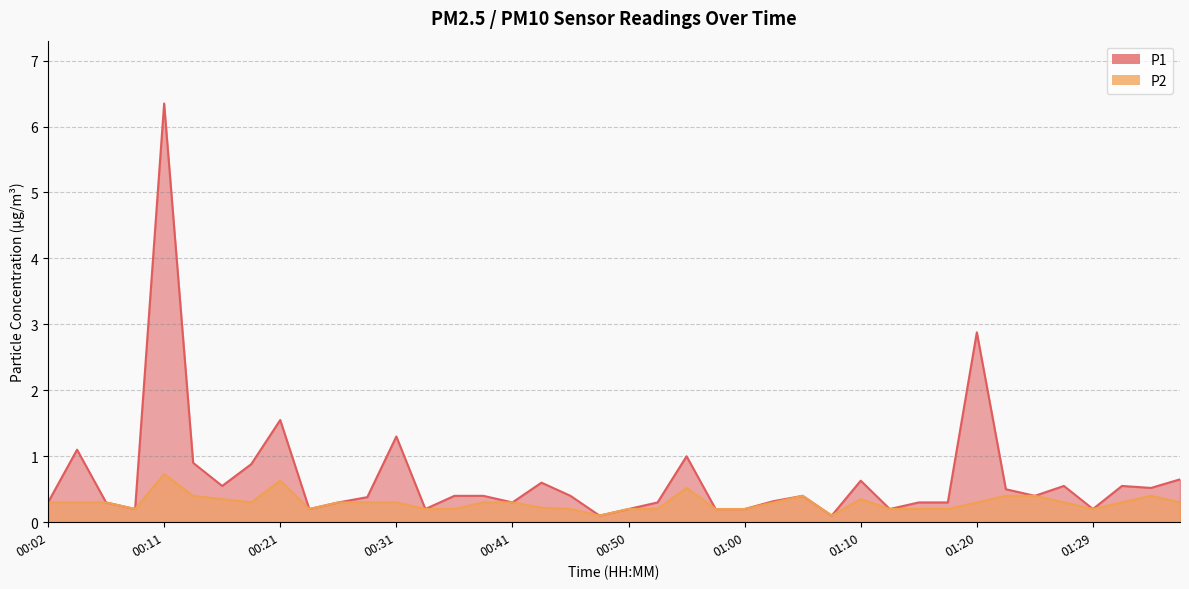

Is the value of P2 at 01:27 greater than the value of P1 at 00:14?

No